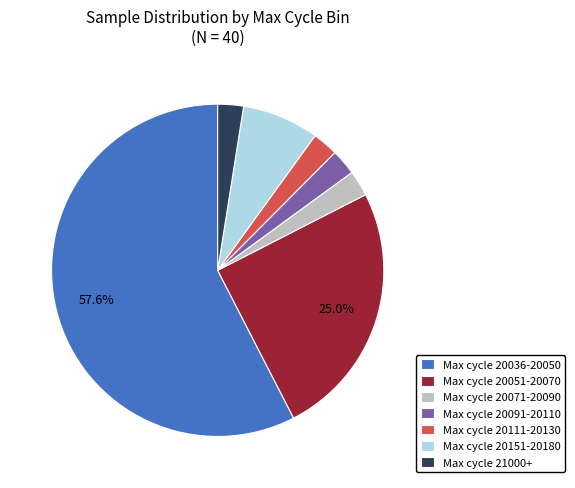

Which slice represents more than half of the pie?

Max cycle 20036-20050